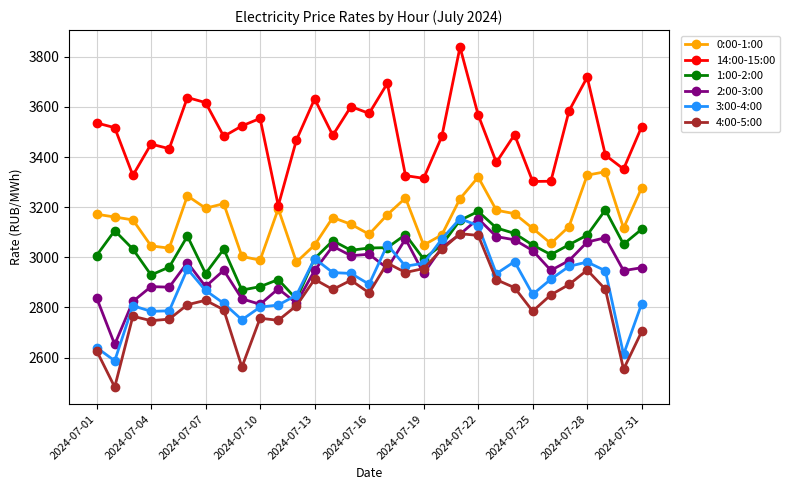

What is the minimum value shown in the chart?

2482.1